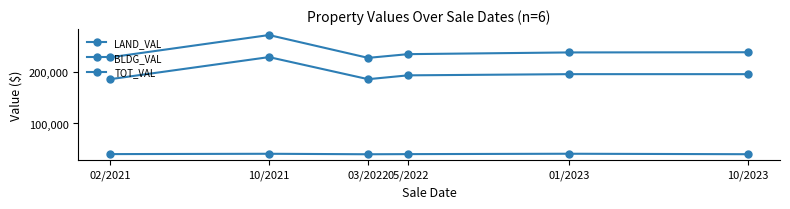

How many data points does each series have?

6